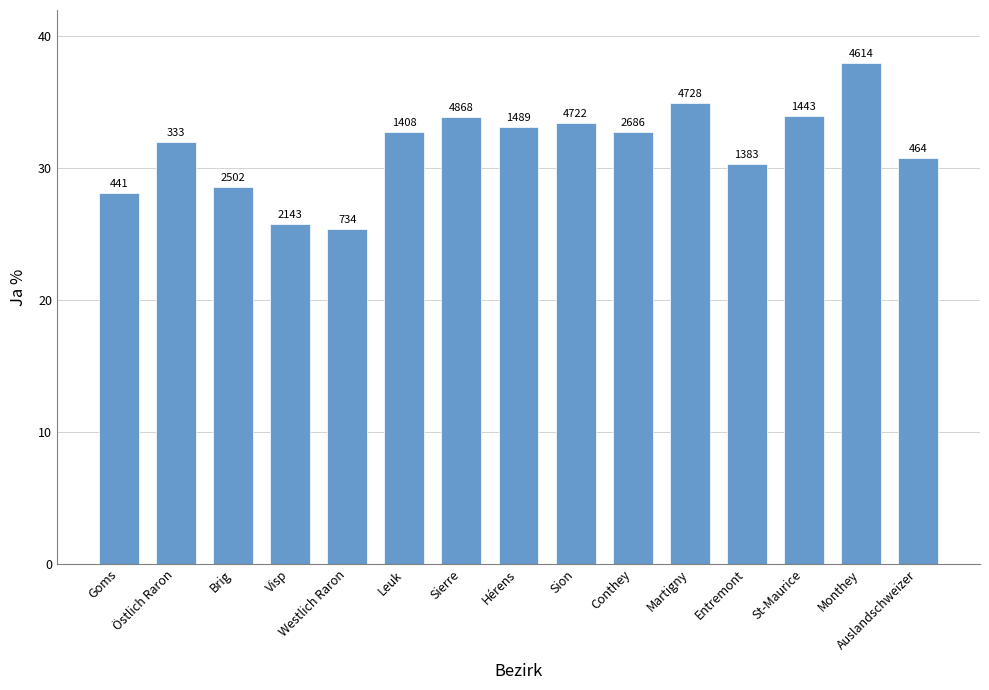

Are the bars horizontal?

No